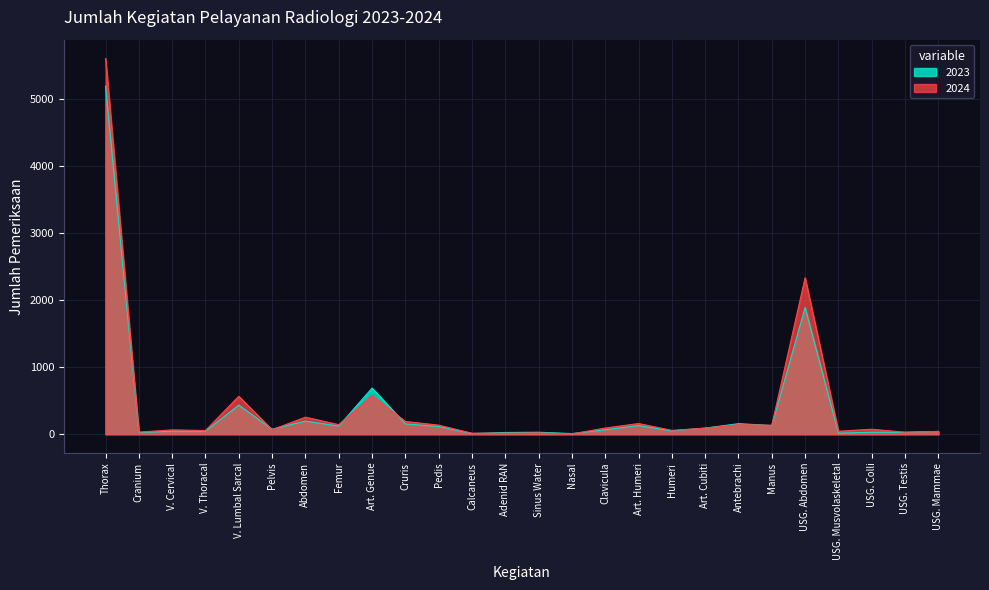

What is the greatest value displayed?

5612